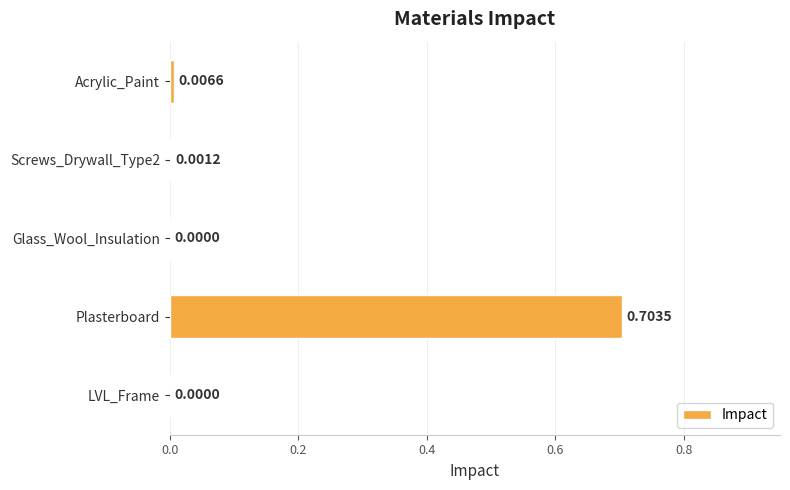

Are the bars horizontal?

Yes